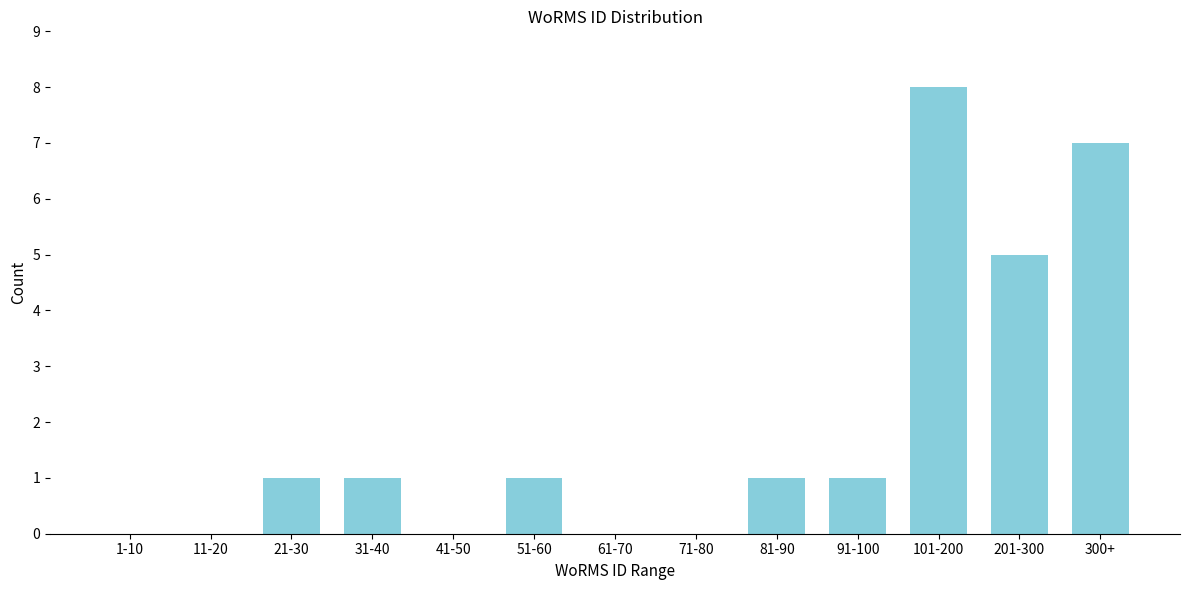

Reading left to right, list all the values displayed in this chart.

1-10=0	11-20=0	21-30=1	31-40=1	41-50=0	51-60=1	61-70=0	71-80=0	81-90=1	91-100=1	101-200=8	201-300=5	300+=7